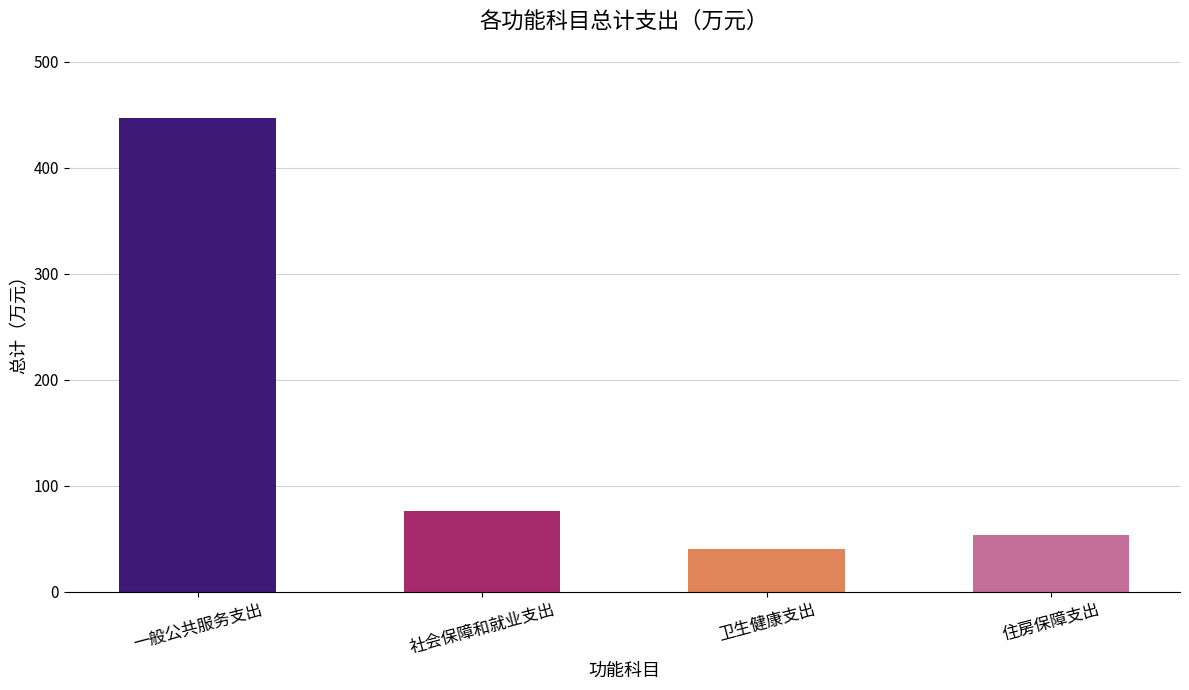

What is the label of the 2nd bar from the right?

卫生健康支出